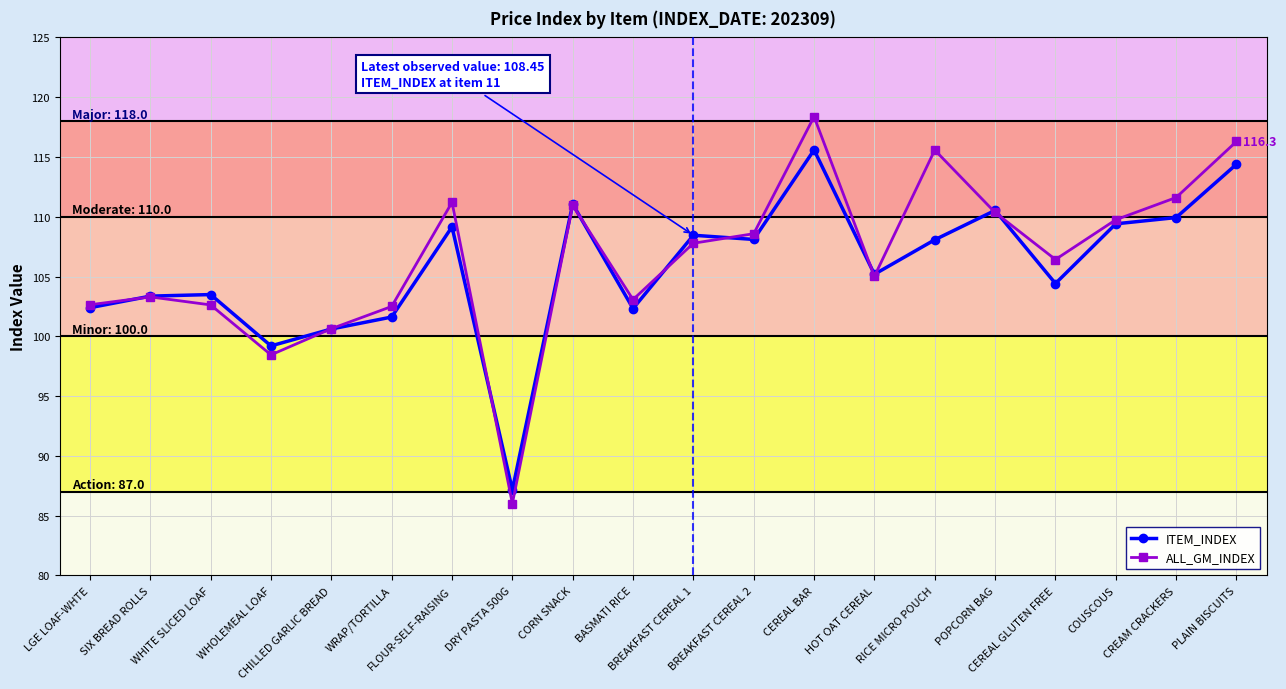

What is the maximum value for ITEM_INDEX?

115.6